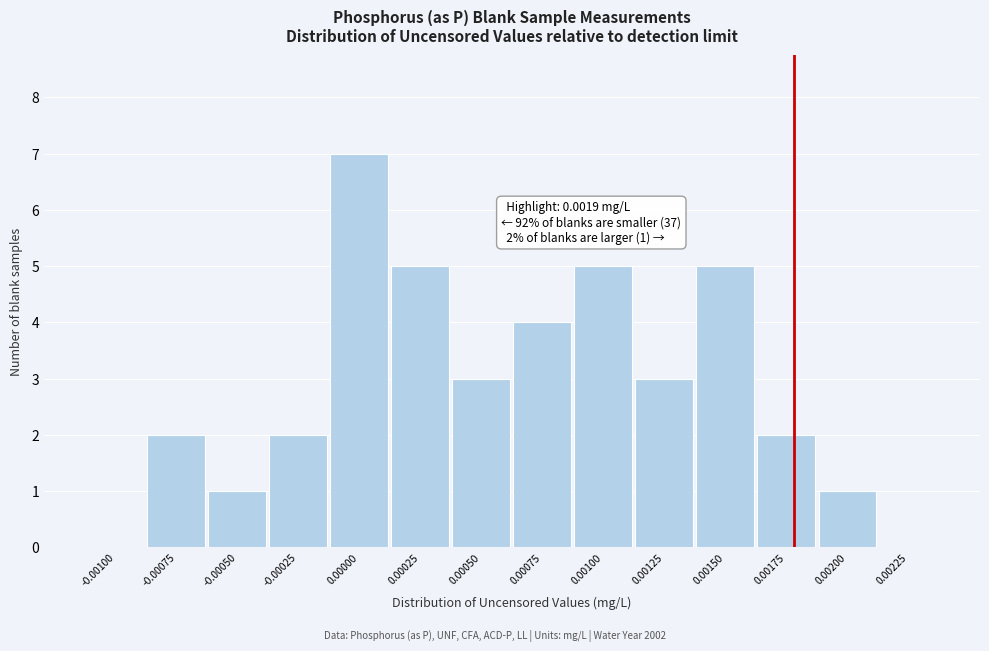

Reading left to right, list all the values displayed in this chart.

-0.00100=0	-0.00075=2	-0.00050=1	-0.00025=2	0.00000=7	0.00025=5	0.00050=3	0.00075=4	0.00100=5	0.00125=3	0.00150=5	0.00175=2	0.00200=1	0.00225=0